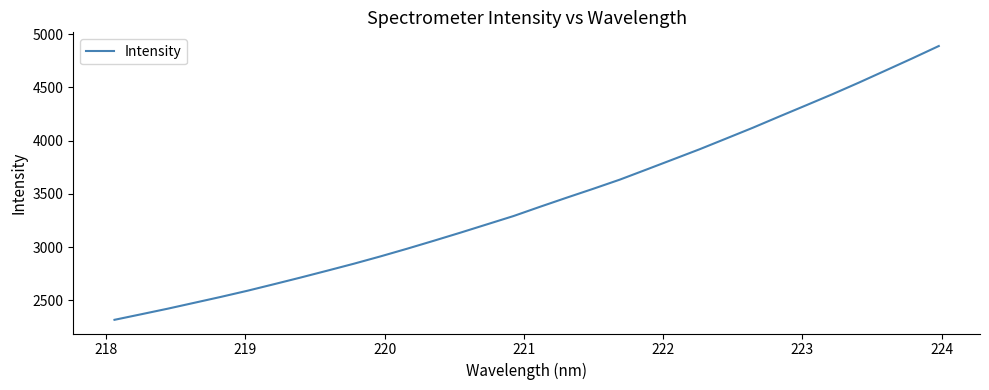

What is the minimum value shown in the chart?

2315.6